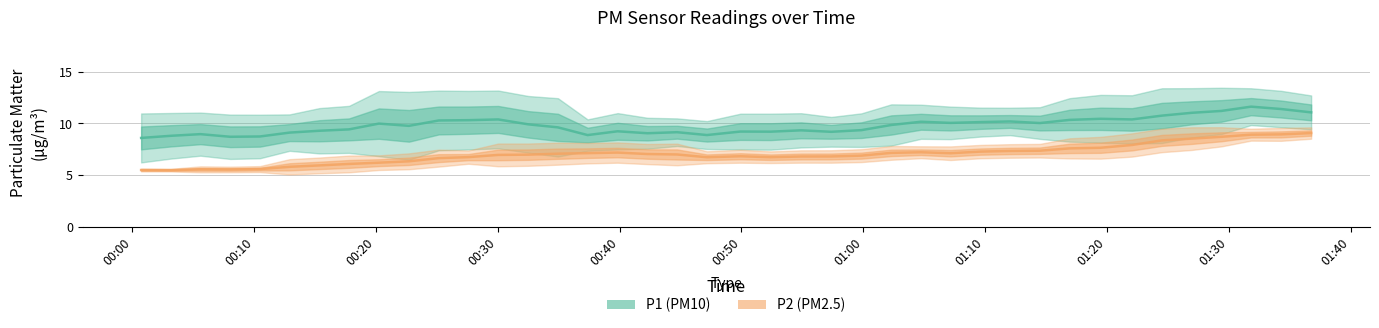

Count the number of categories in the chart.

40